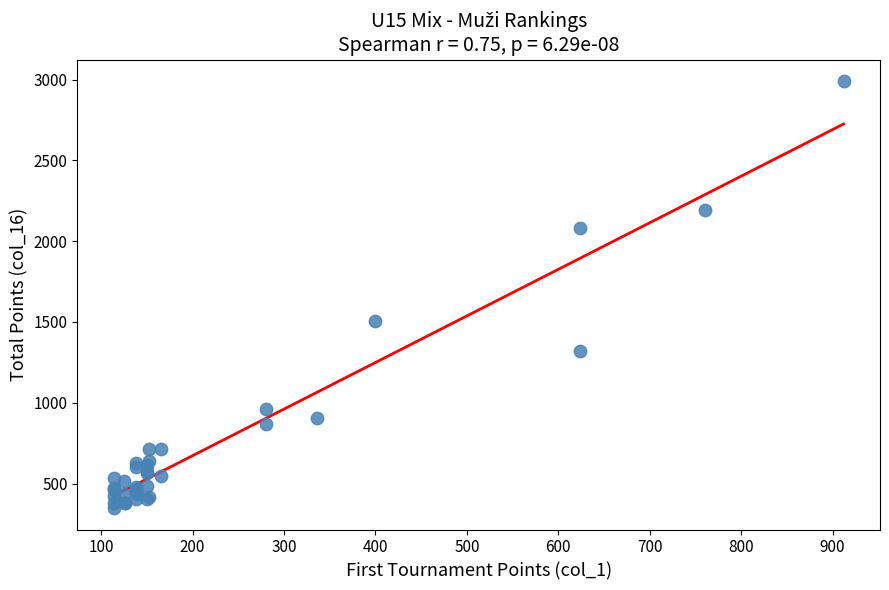

What Y value in the scatter plot is closest to 1670?

1504